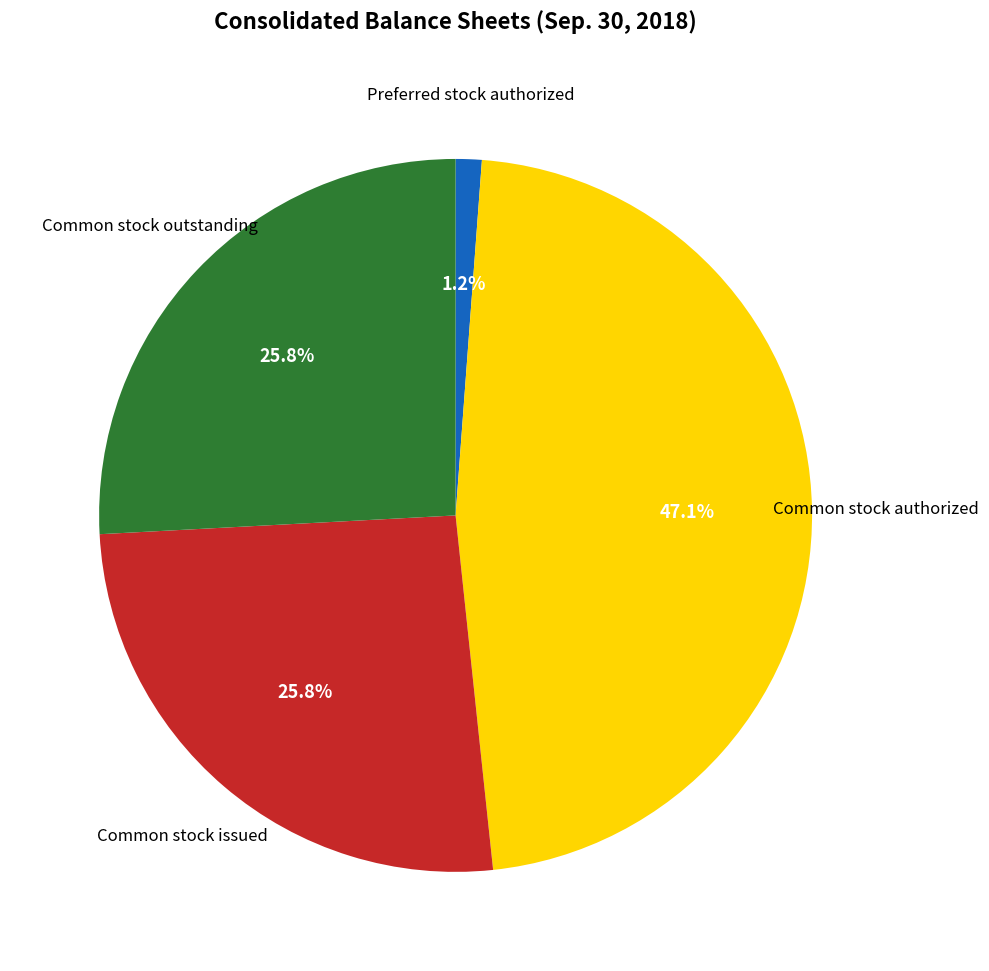

Is there any slice that represents more than half of the pie?

No